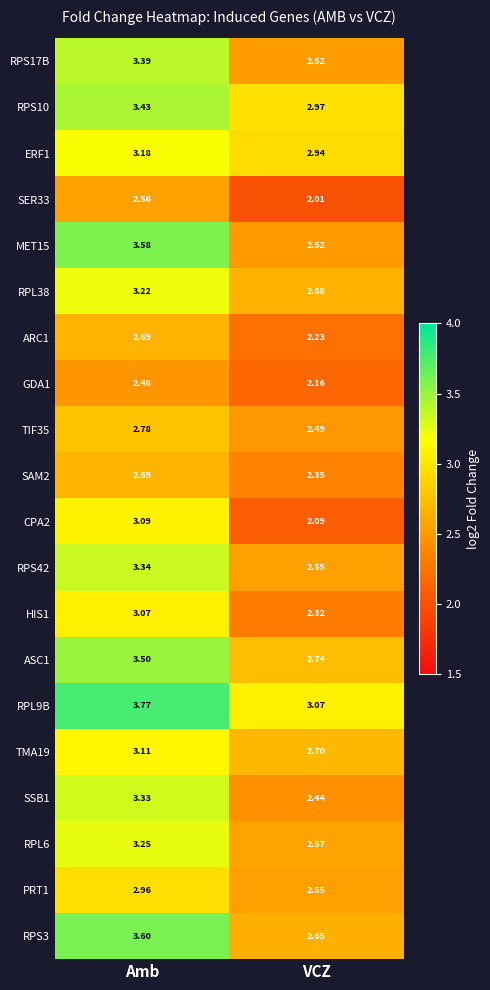

How many distinct data groups are displayed?

20